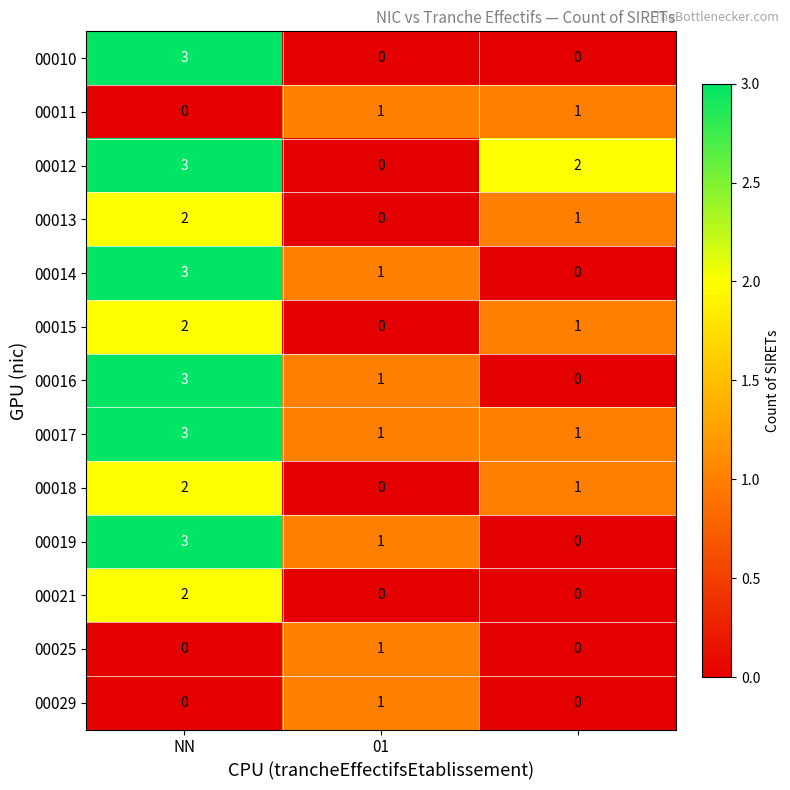

How many 00018 values are between 0 and 2?

3